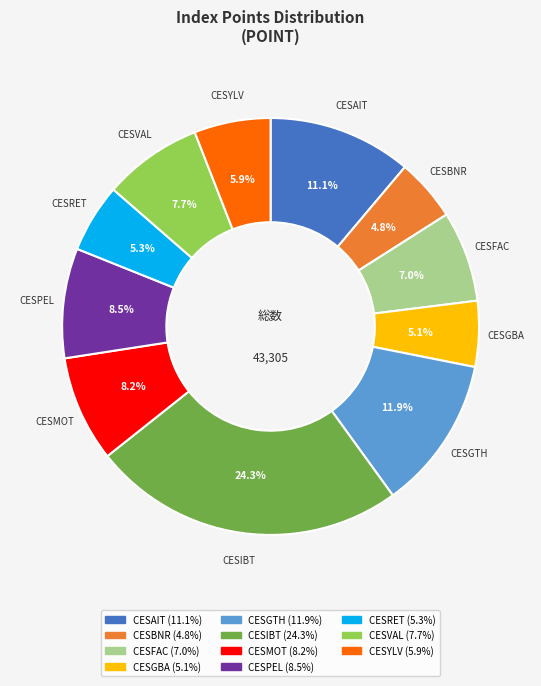

Is it true that CESIBT is 34% of the pie?

False